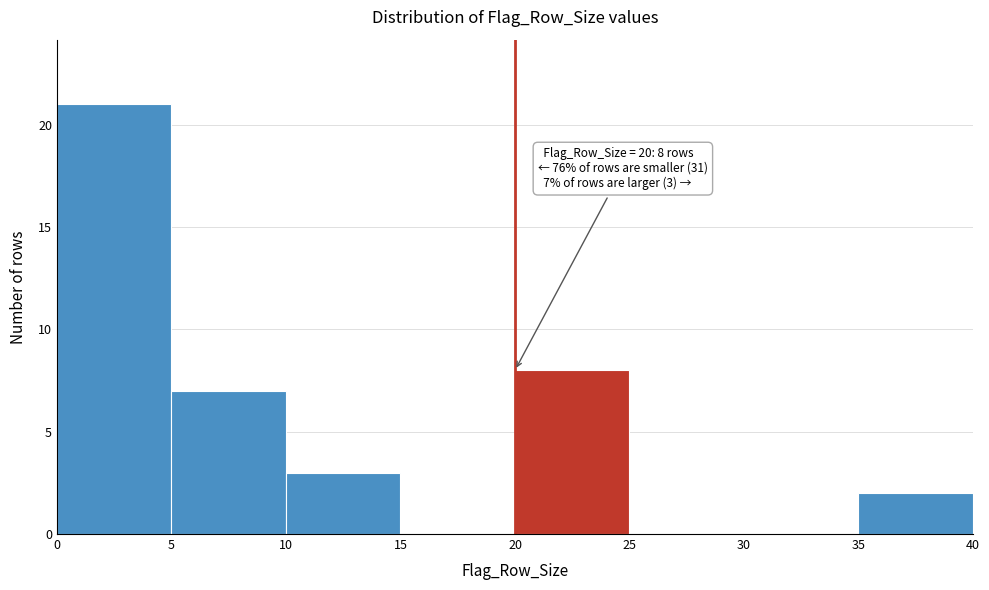

Which range on the x-axis has the tallest bar?

0 to 5